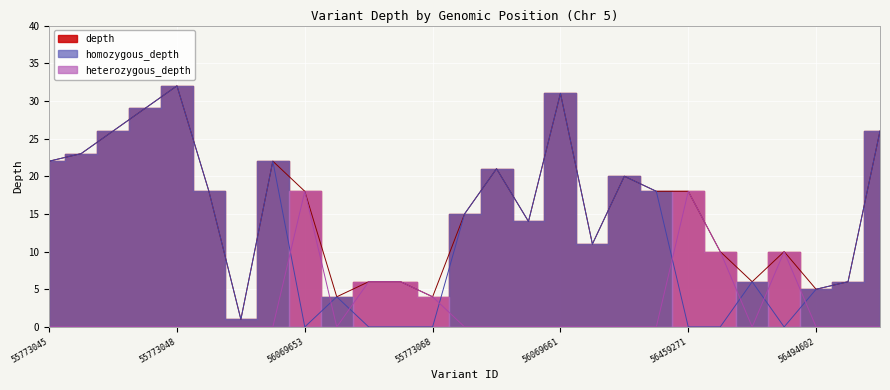

How many values in the homozygous_depth series are below 14?

13